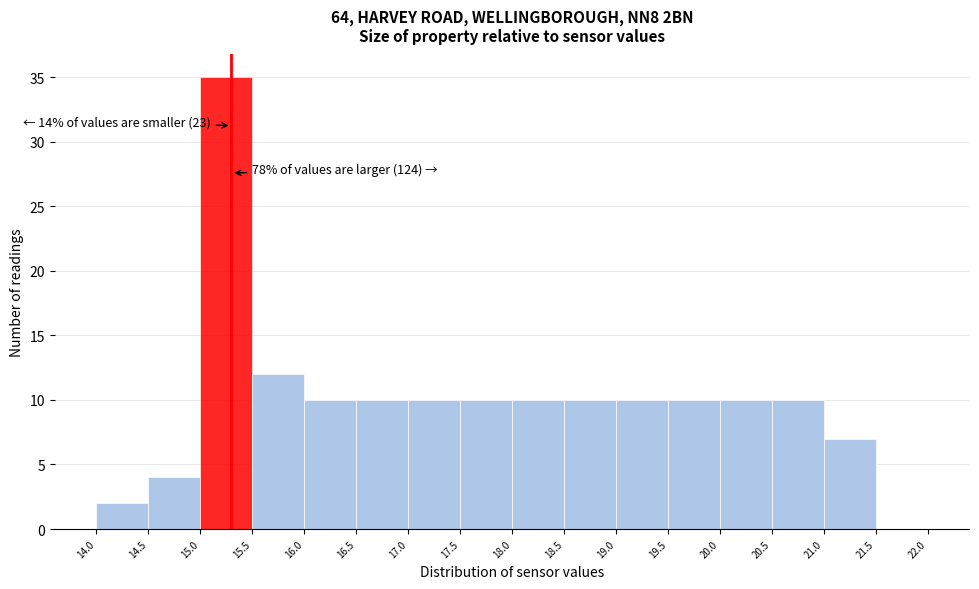

Which range on the x-axis has the tallest bar?

15.0 to 15.5